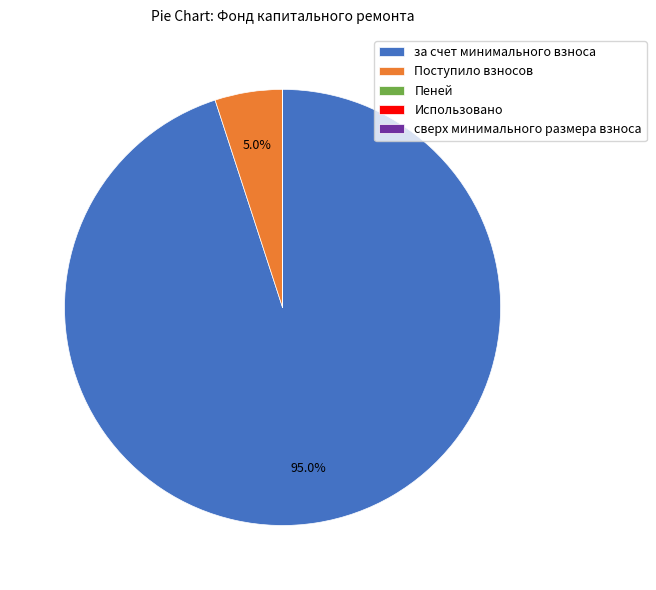

Which slice is the largest?

за счет минимального взноса